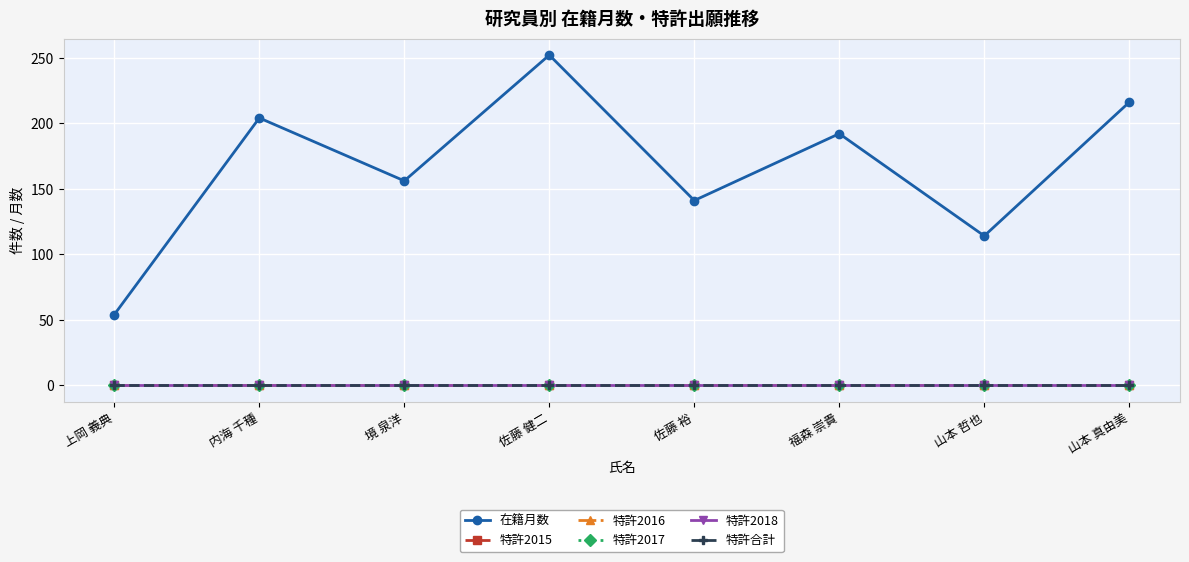

Does the chart have visible grid lines?

Yes